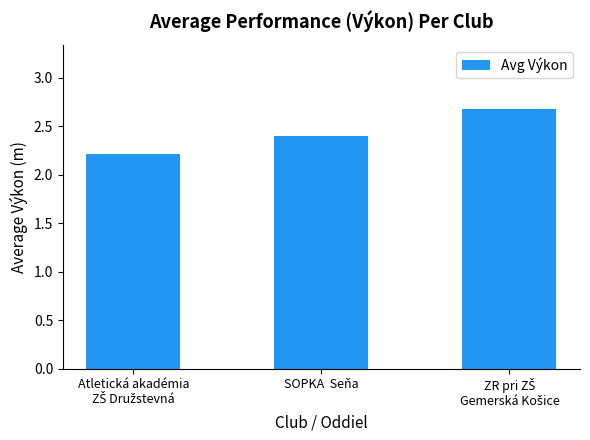

Reading left to right, transcribe all the data shown in this chart.

2.2	2.4	2.7